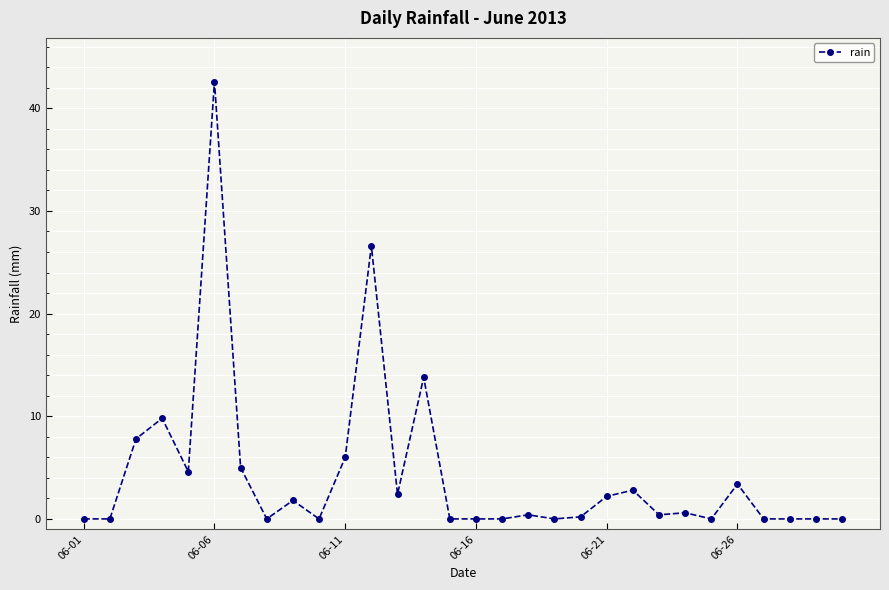

What is the value of the 5th point from the left?

4.6